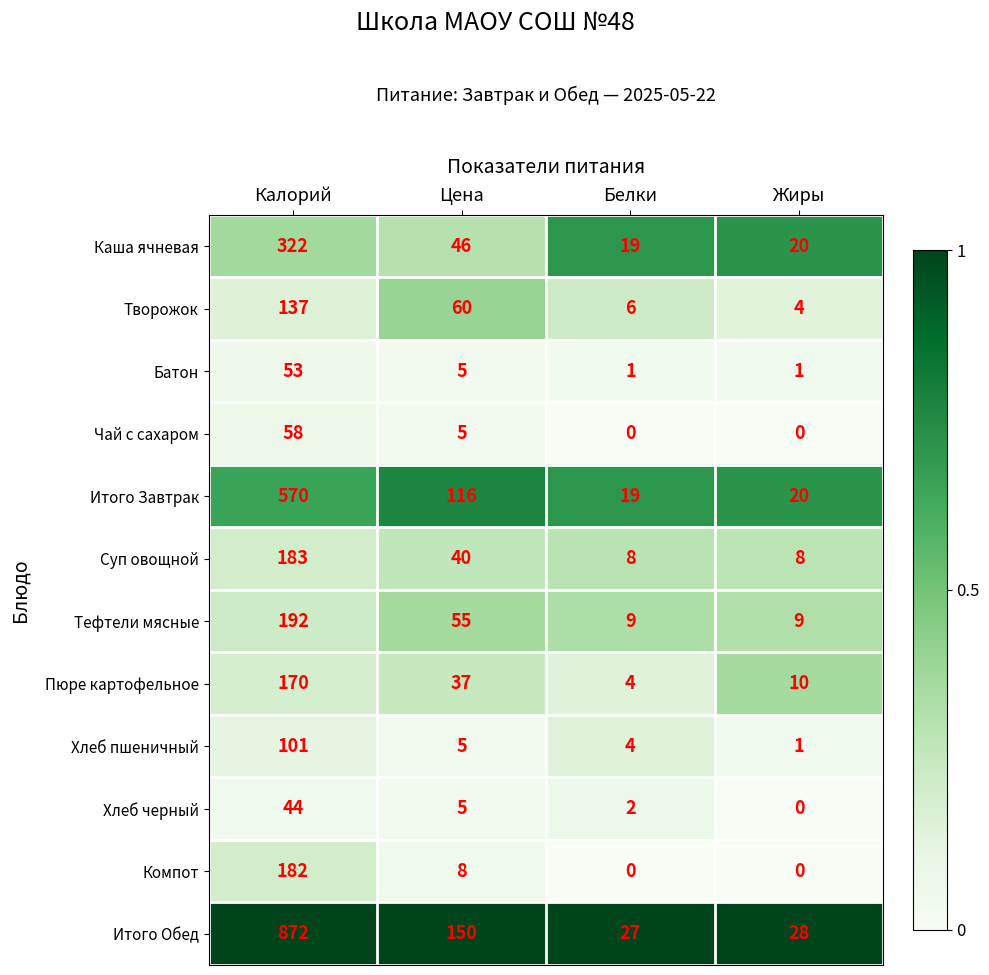

The Батон series shows 1 at Жиры. True or false?

True